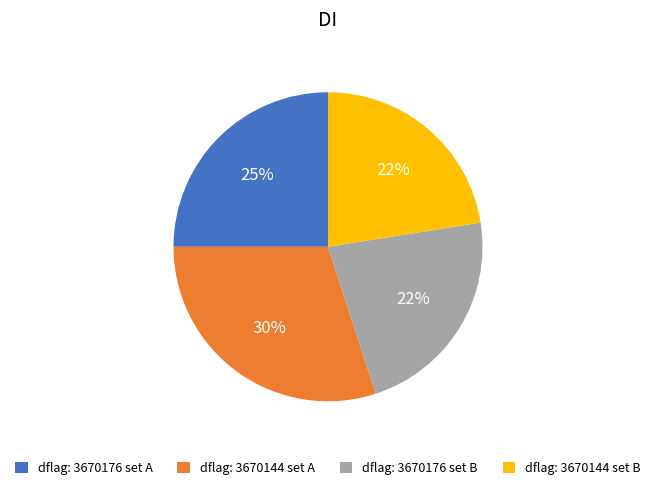

To the nearest percent, what is the average slice percentage?

25%